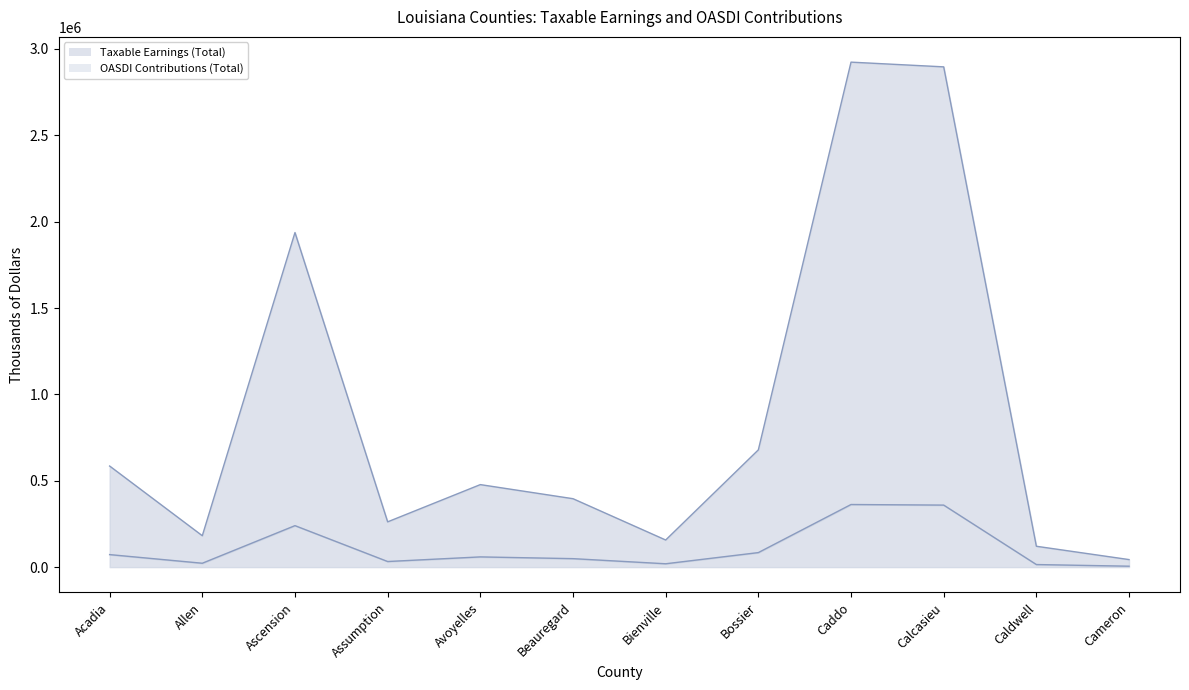

At which category is the sum across all series the highest?

Caddo